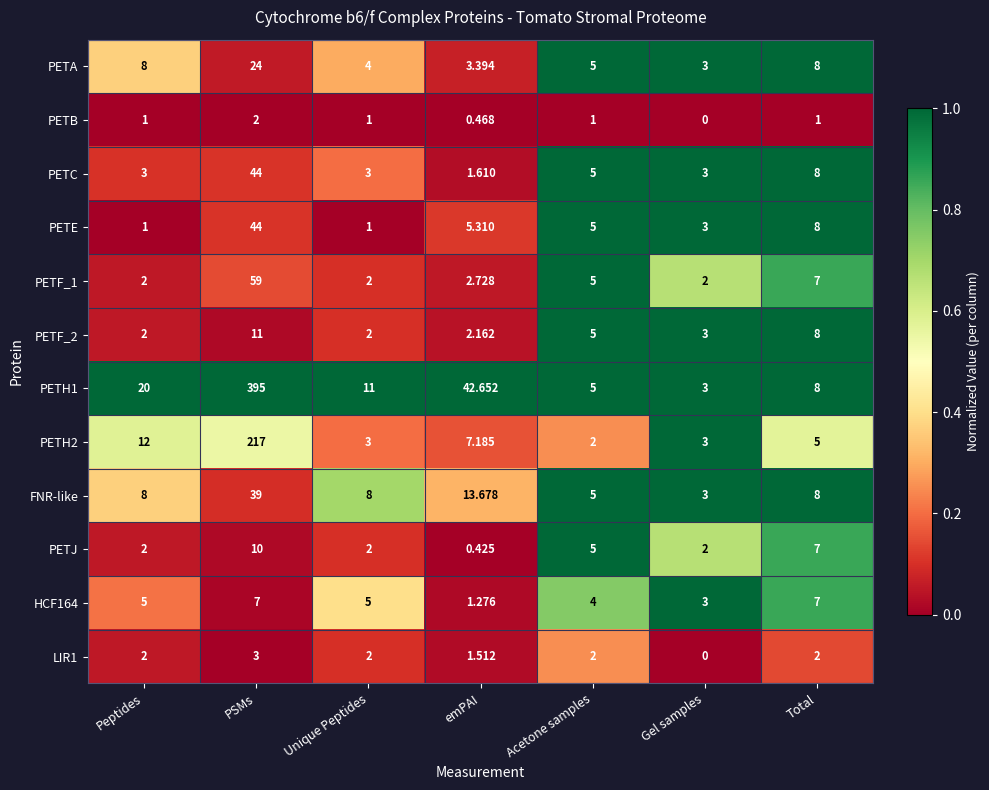

At which category is the sum across all series the highest?

PSMs